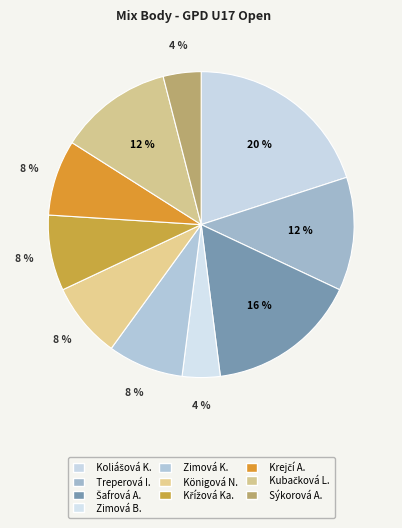

How many segments does this pie chart have?

10